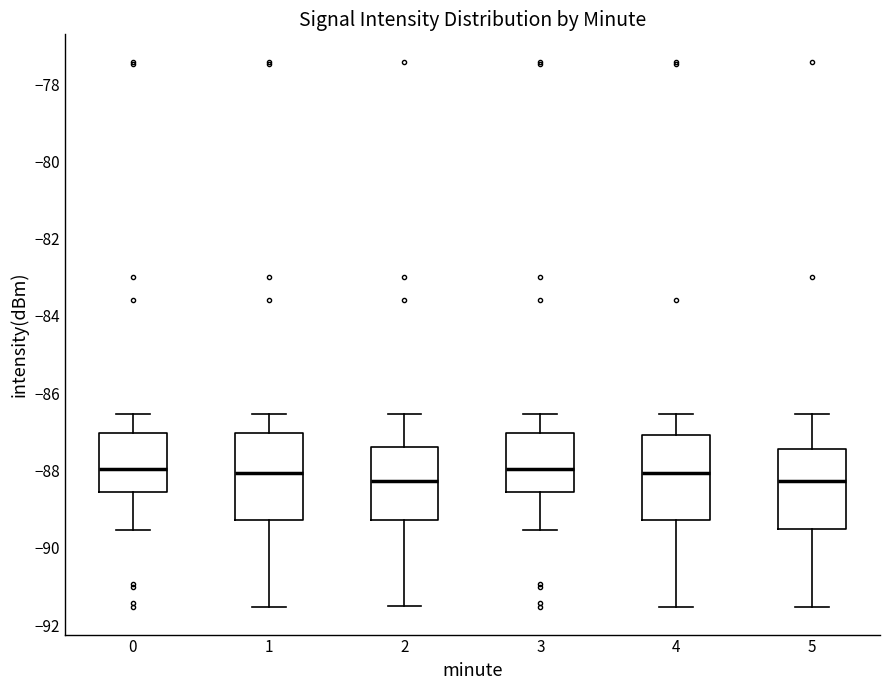

Reading left to right, read every box against the y-axis: the position of its median line, the range the box covers, and the ends of its whiskers. The values are not printed on the chart, so give them approximately, as read against the axis.

0: median -88.0, box -88.6 to -87.0, whiskers -89.6 to -86.6
1: median -88.0, box -89.2 to -87.0, whiskers -91.6 to -86.6
2: median -88.2, box -89.2 to -87.4, whiskers -91.6 to -86.6
3: median -88.0, box -88.6 to -87.0, whiskers -89.6 to -86.6
4: median -88.0, box -89.2 to -87.0, whiskers -91.6 to -86.6
5: median -88.2, box -89.6 to -87.4, whiskers -91.6 to -86.6